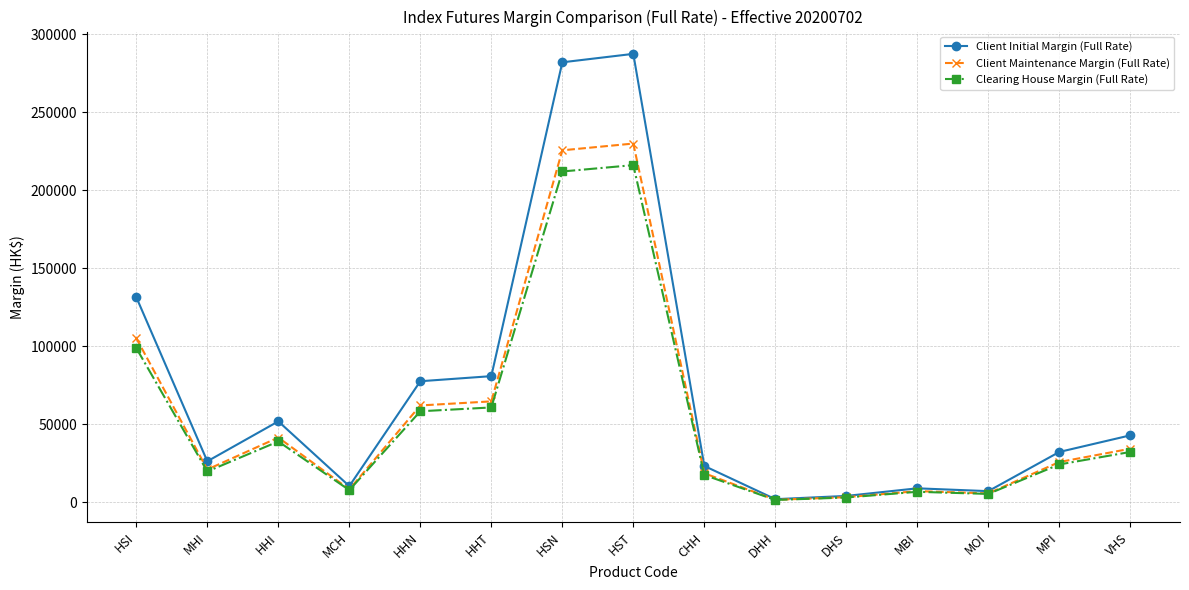

What is the difference between the maximum and minimum values in the Client Initial Margin (Full Rate) series?

285325